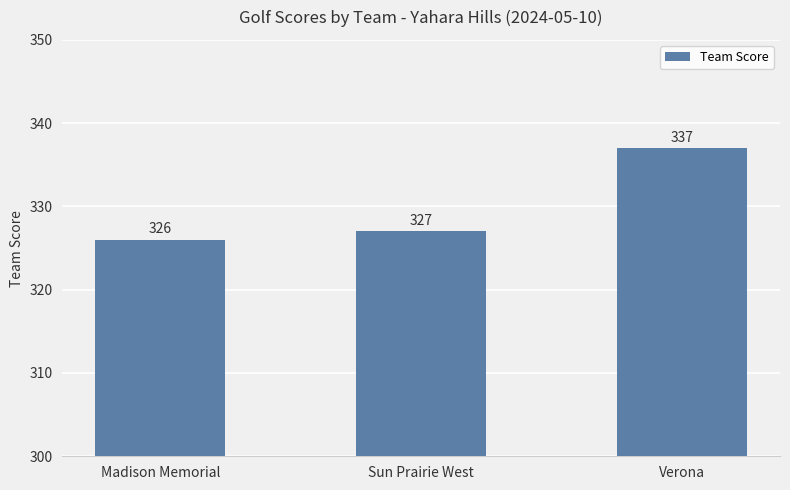

Reading left to right, extract all data points from this chart.

326	327	337